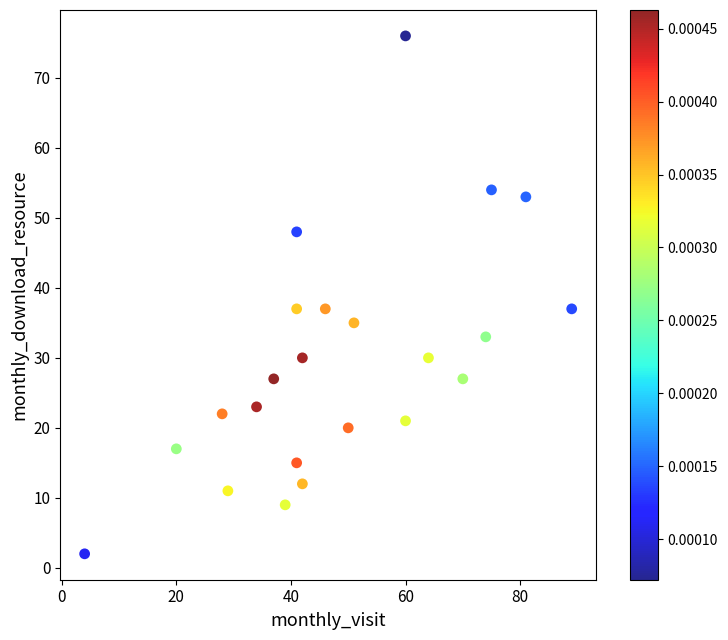

What is the range of X values (max minus min)?

85